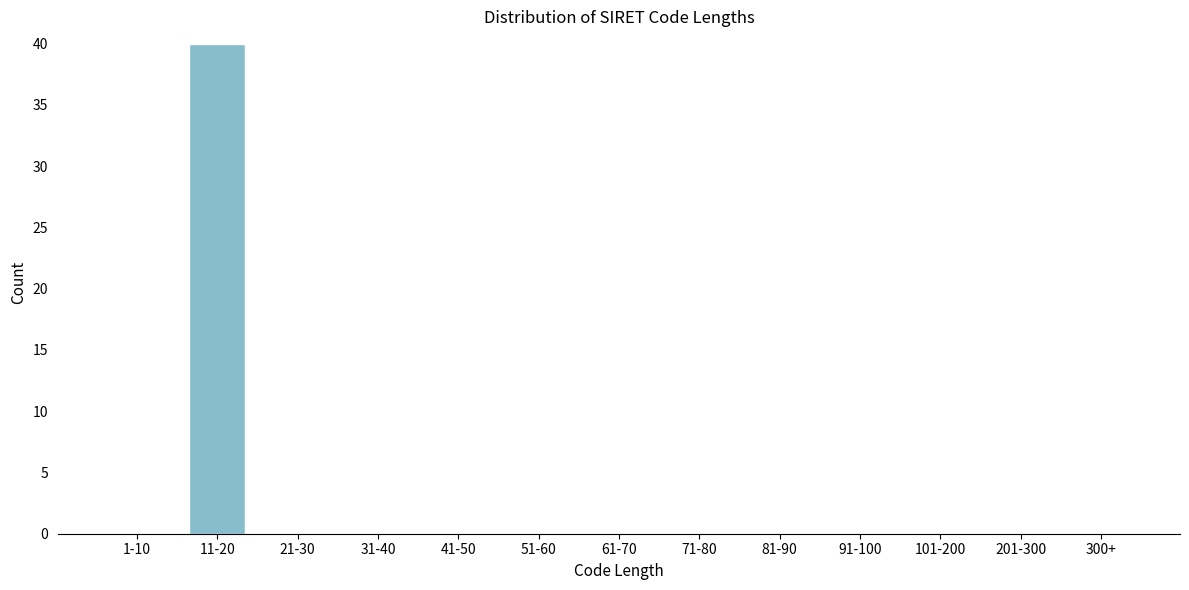

Reading right to left, list all the values displayed in this chart.

300+=0	201-300=0	101-200=0	91-100=0	81-90=0	71-80=0	61-70=0	51-60=0	41-50=0	31-40=0	21-30=0	11-20=40	1-10=0